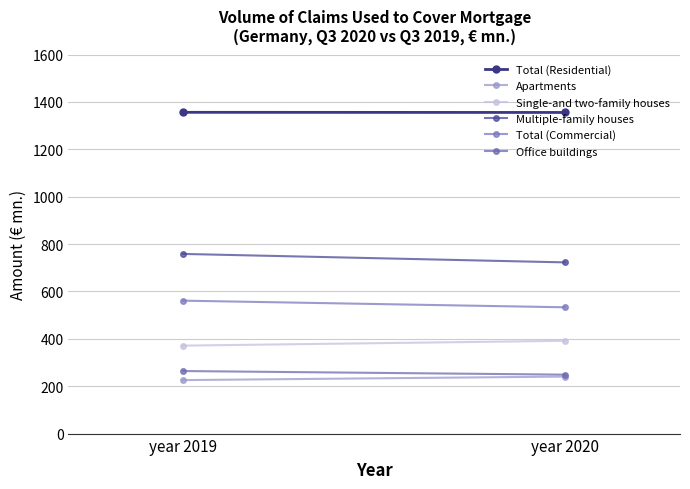

What is the sum of the Multiple-family houses values at year 2019 and year 2020?

1481.1